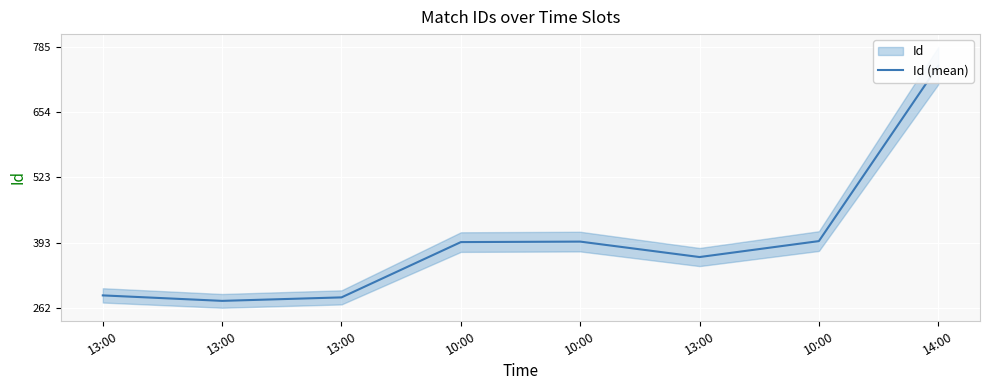

The value at 13:00 is 420. True or false?

False